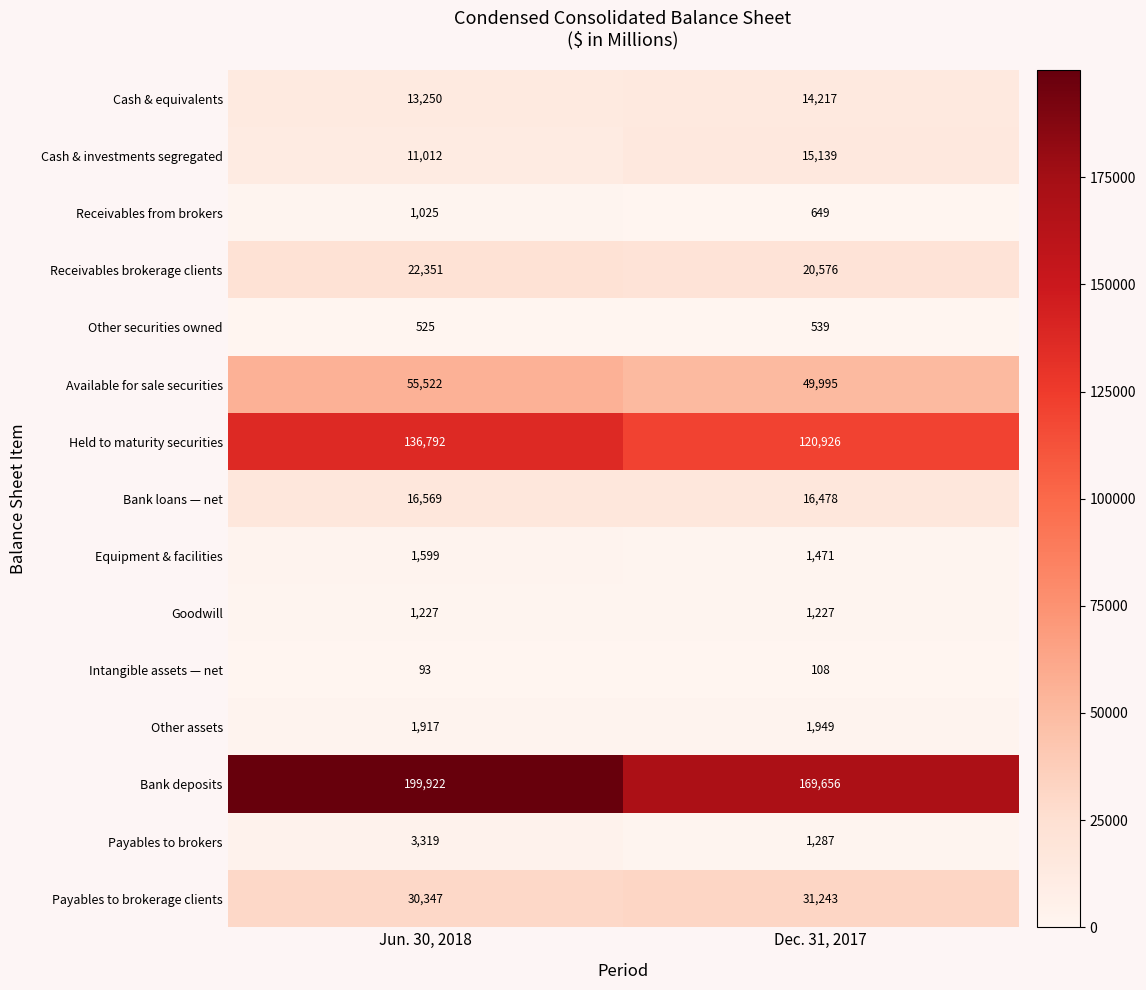

What is the spread (max minus min) of values at Dec. 31, 2017?

169548